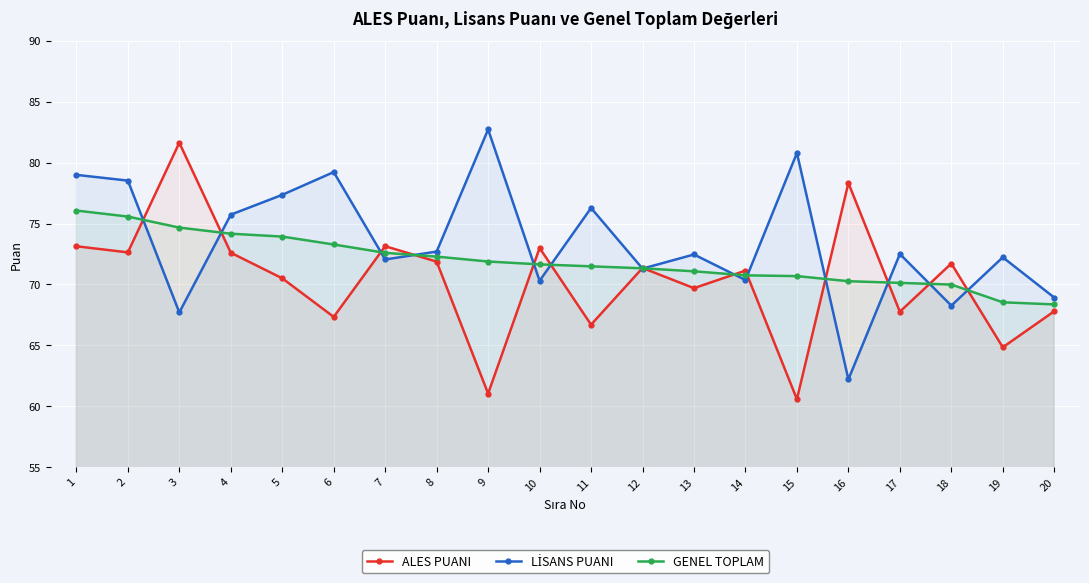

True or false: GENEL TOPLAM has more than 1 interior local peaks.

False